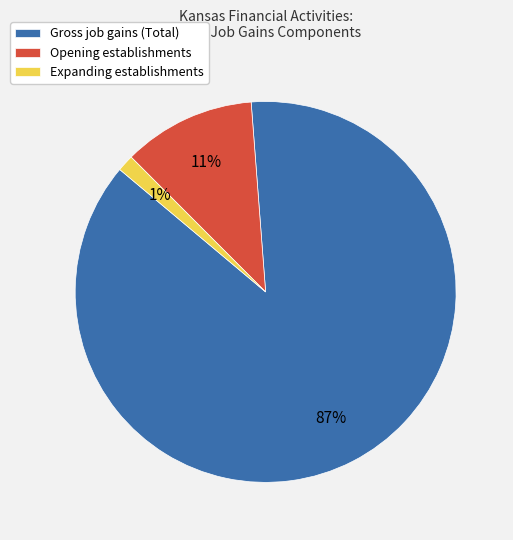

Which has a higher value, Expanding establishments or Gross job gains (Total)?

Gross job gains (Total)